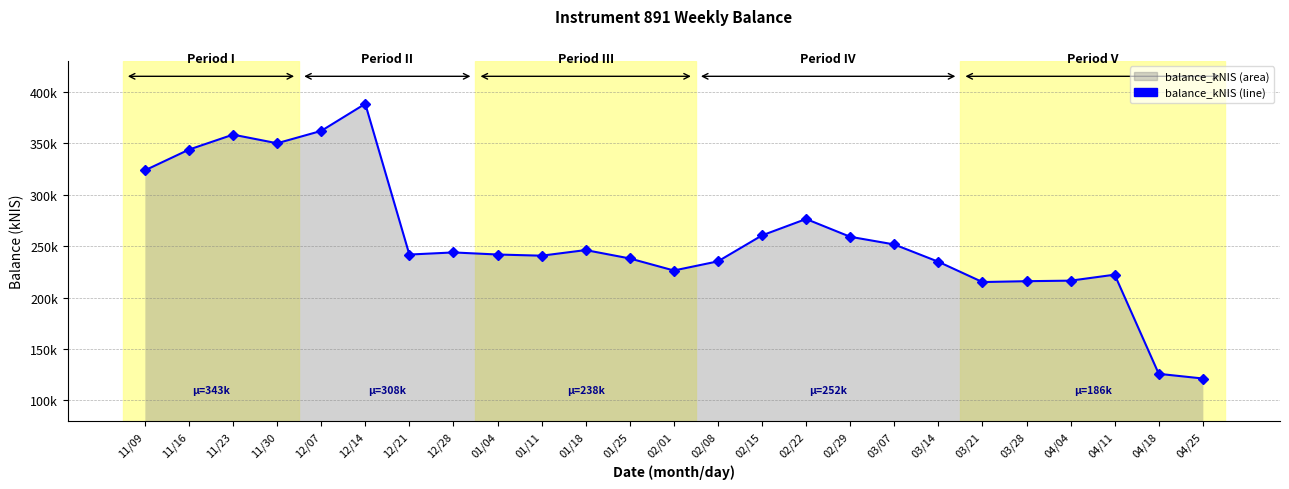

What is the minimum value shown in the chart?

121291.8